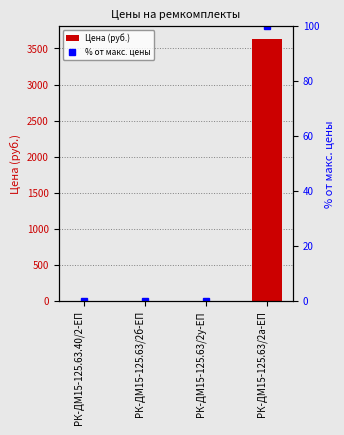

What is the maximum value for Цена (руб.)?

3628.0